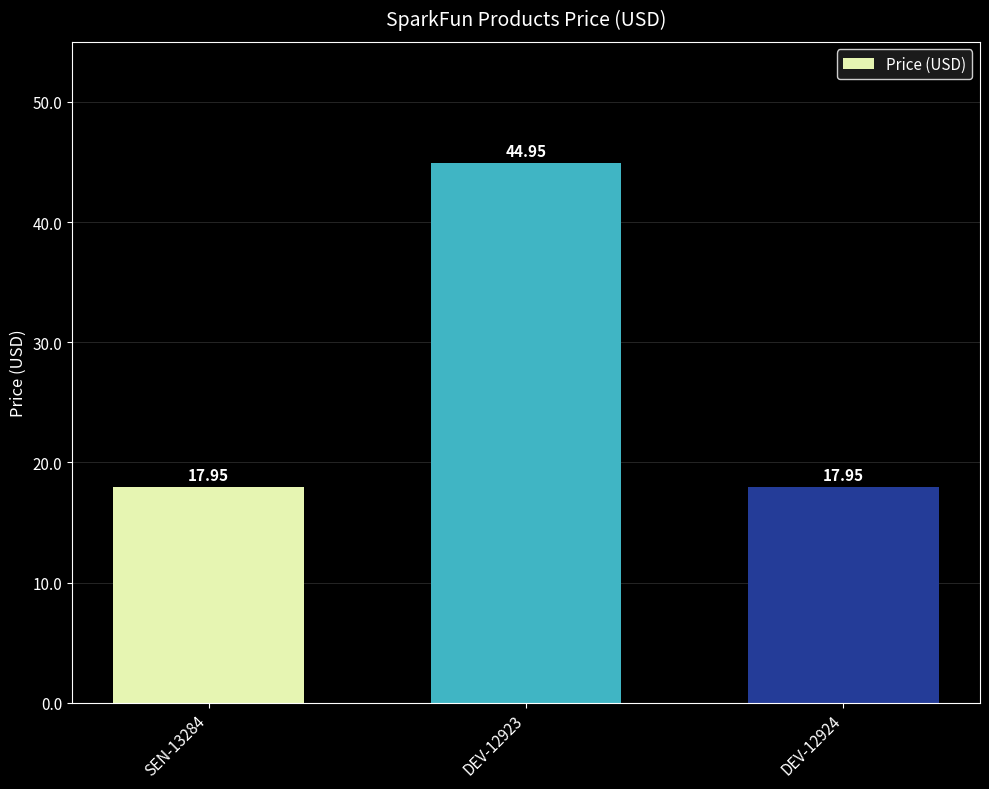

What is the sum of the values at SEN-13284 and DEV-12924?

35.9